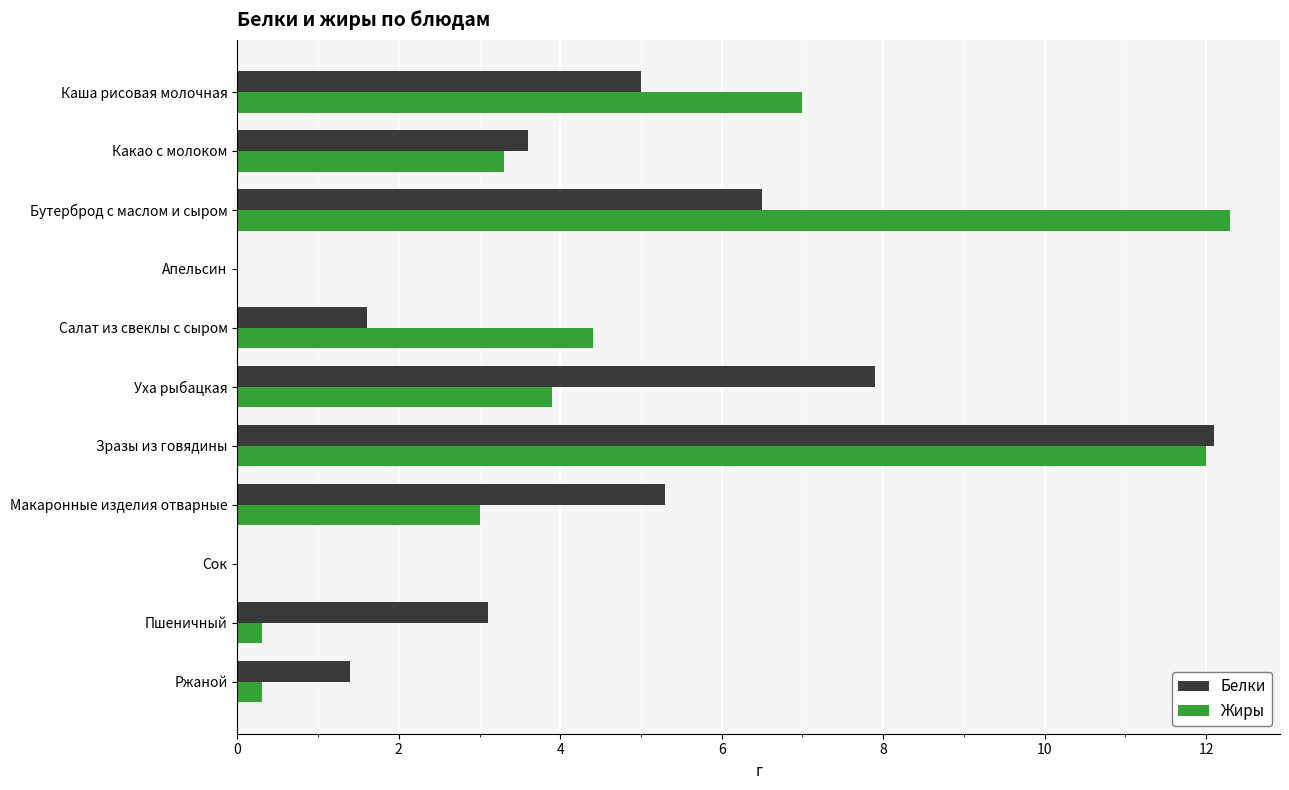

How many categories are shown in the chart?

11